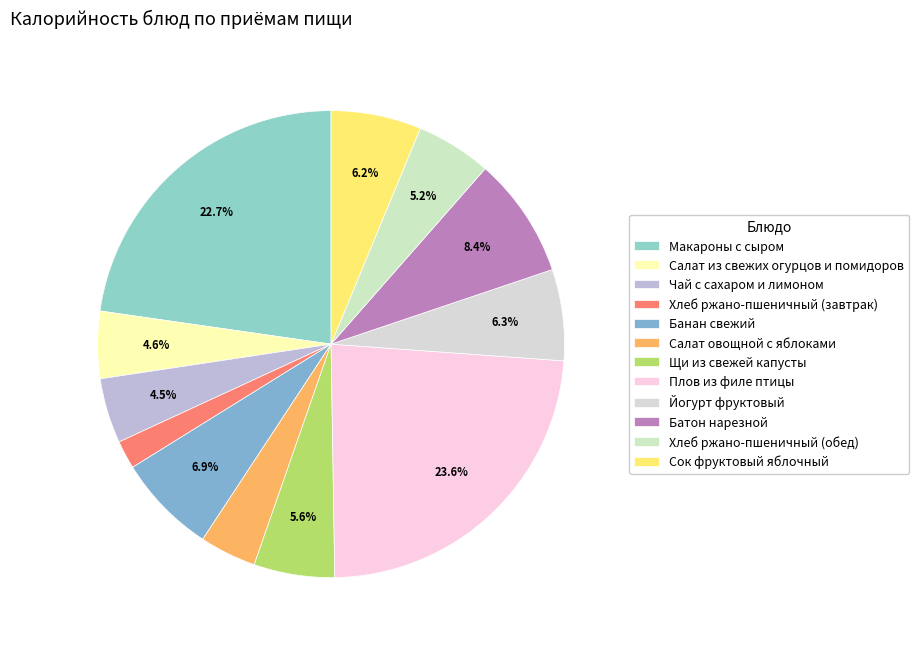

To the nearest percent, what portion does Йогурт фруктовый represent?

6%